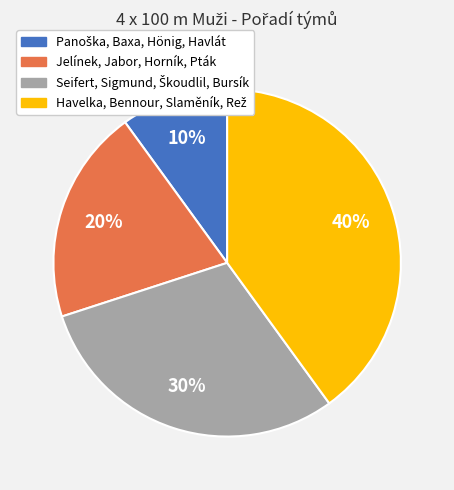

Does Jelínek, Jabor, Horník, Pták account for over 50% of the chart?

No